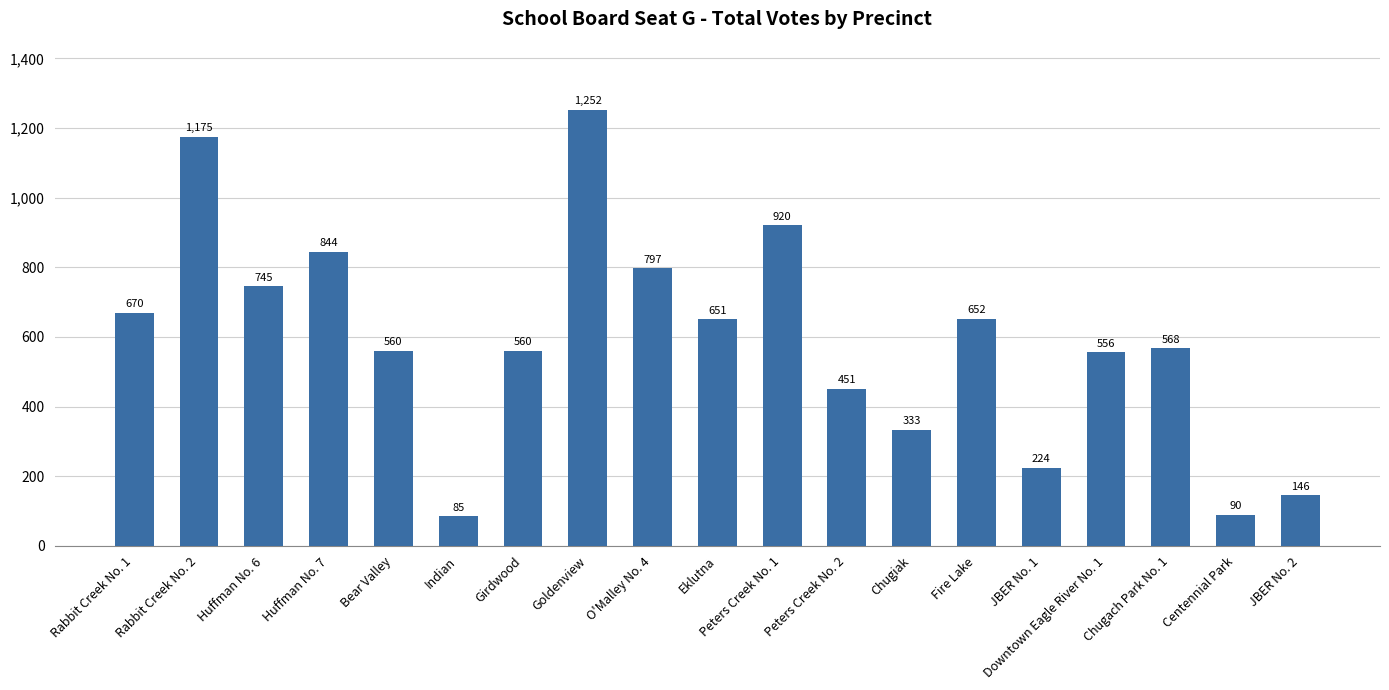

What is the change in value from Bear Valley to Peters Creek No. 1?

+360